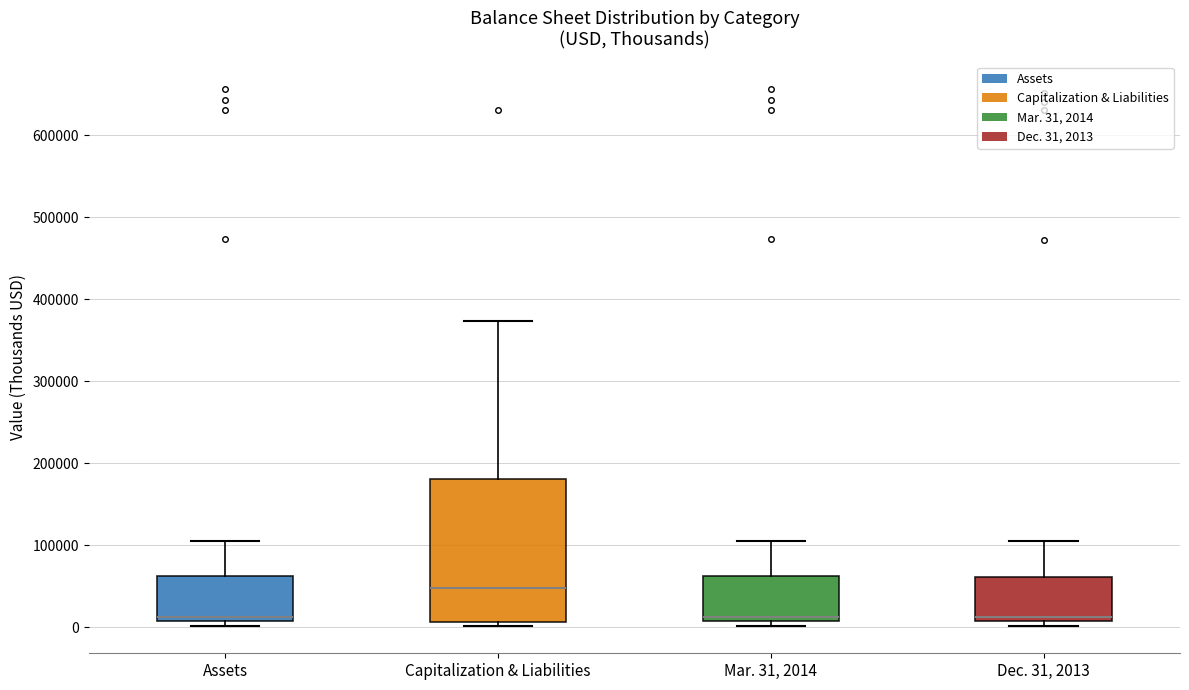

Comparing the boxes themselves (not the whiskers), which one is the tallest?

Capitalization & Liabilities